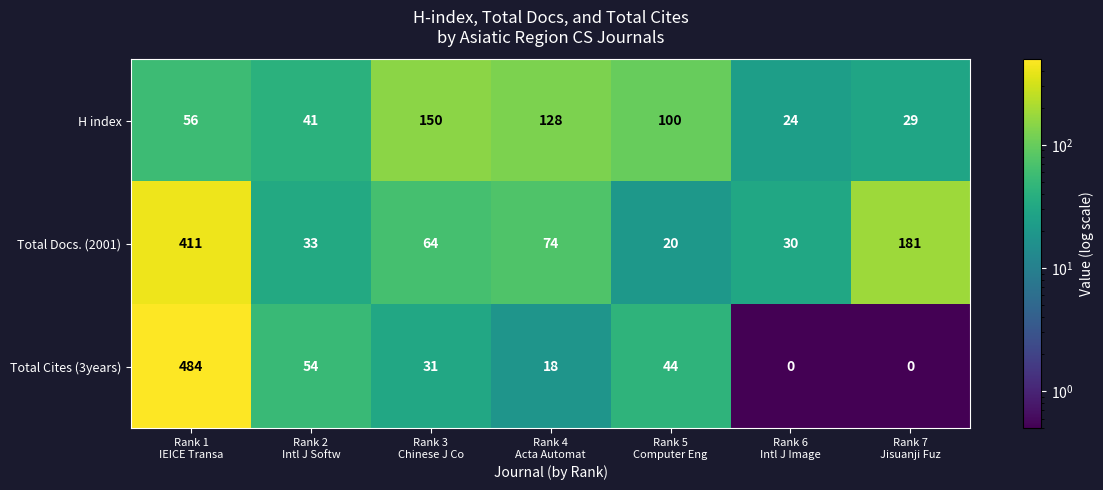

Which series has the widest spread of values?

Total Cites (3years)